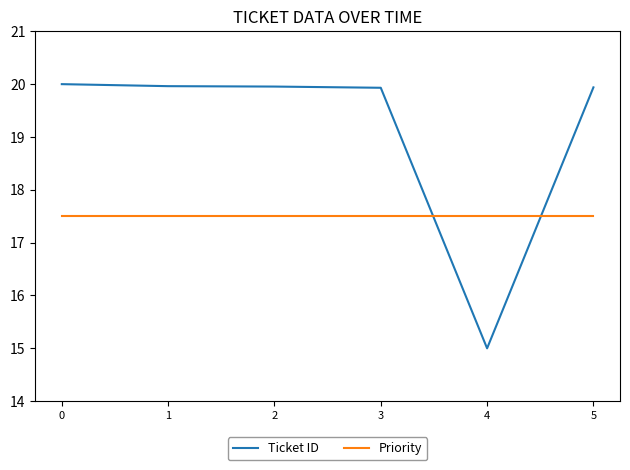

What is the spread (max minus min) of values at 0?

2.5